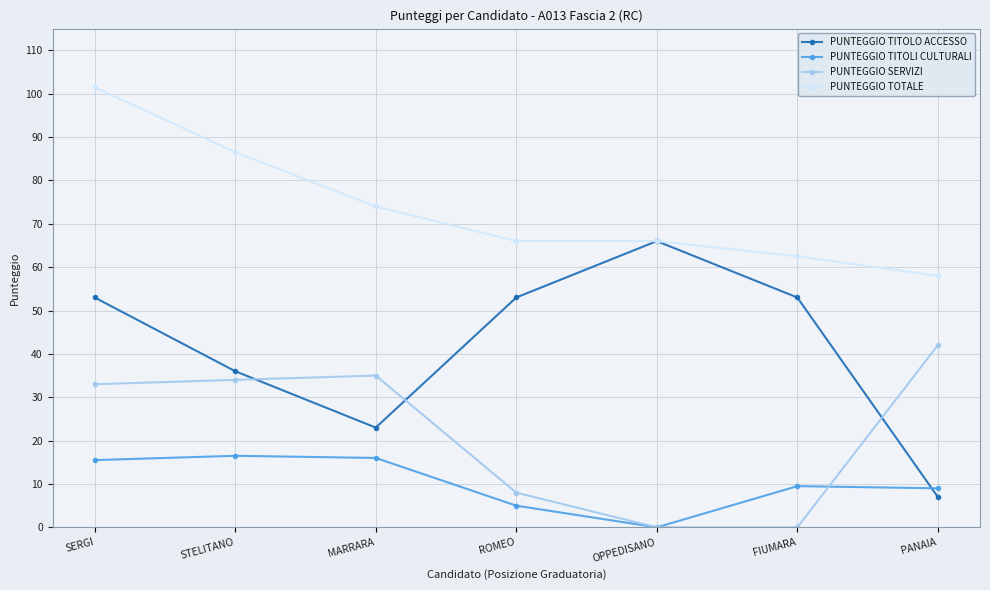

The PUNTEGGIO TITOLI CULTURALI series shows 9.5 at FIUMARA. True or false?

True